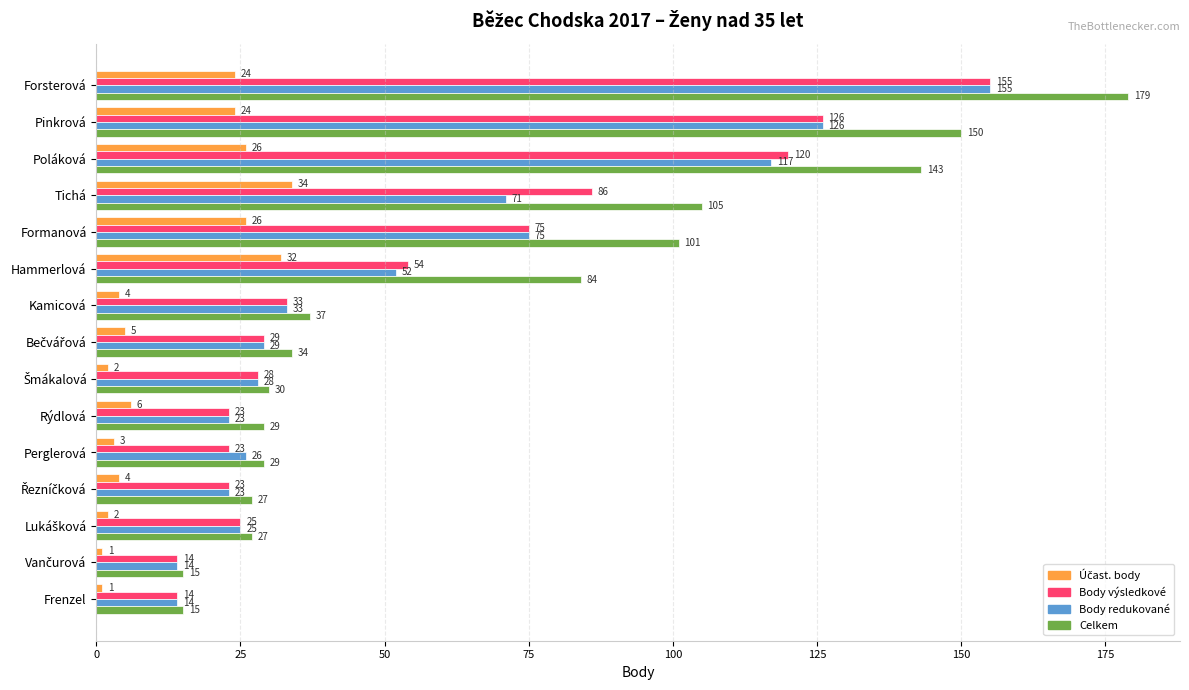

How many values in the Celkem series are below 34?

7